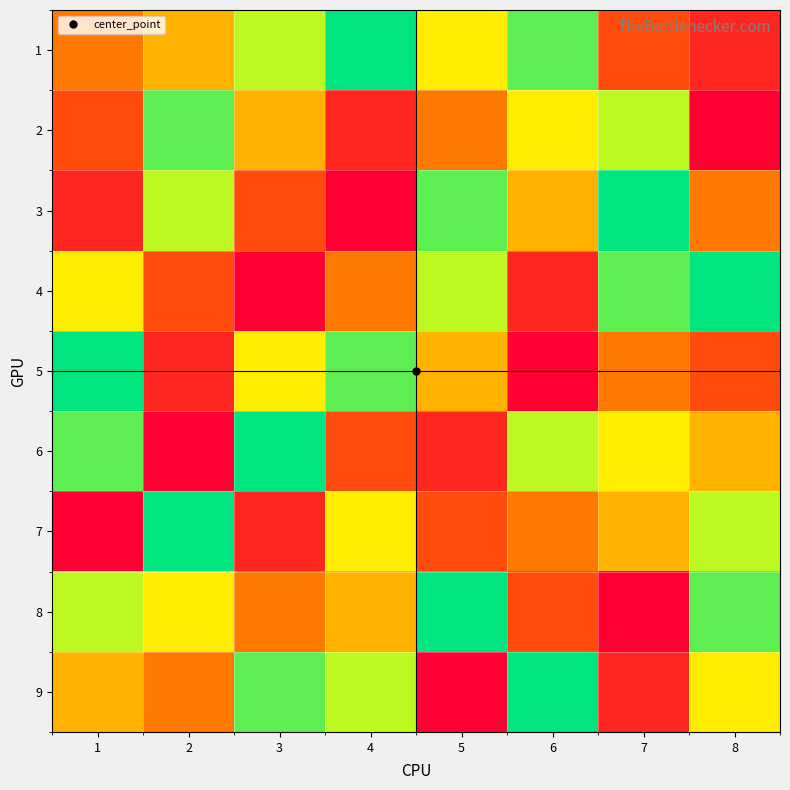

How many categories are shown in the chart?

8